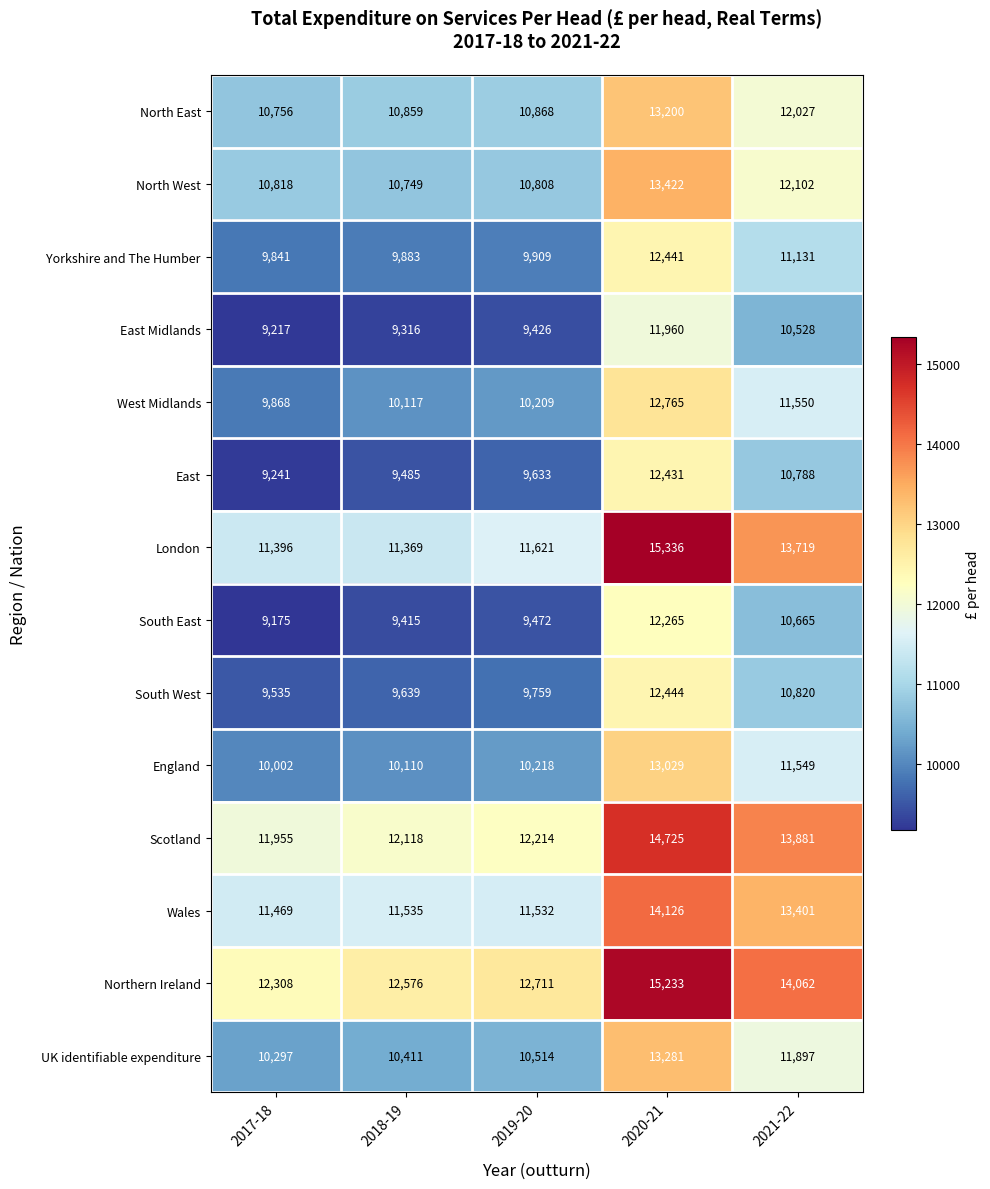

At which label is East closest to 10836?

2021-22